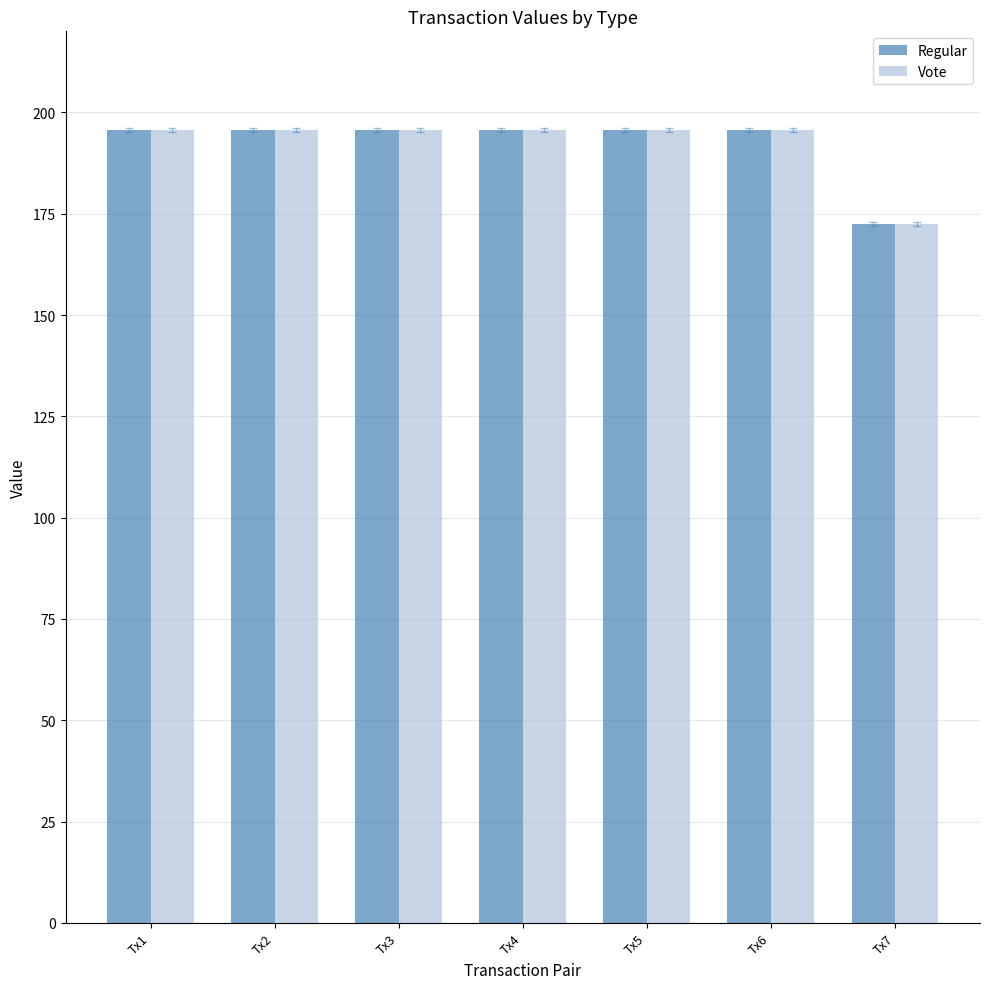

How many series are shown in this chart?

2